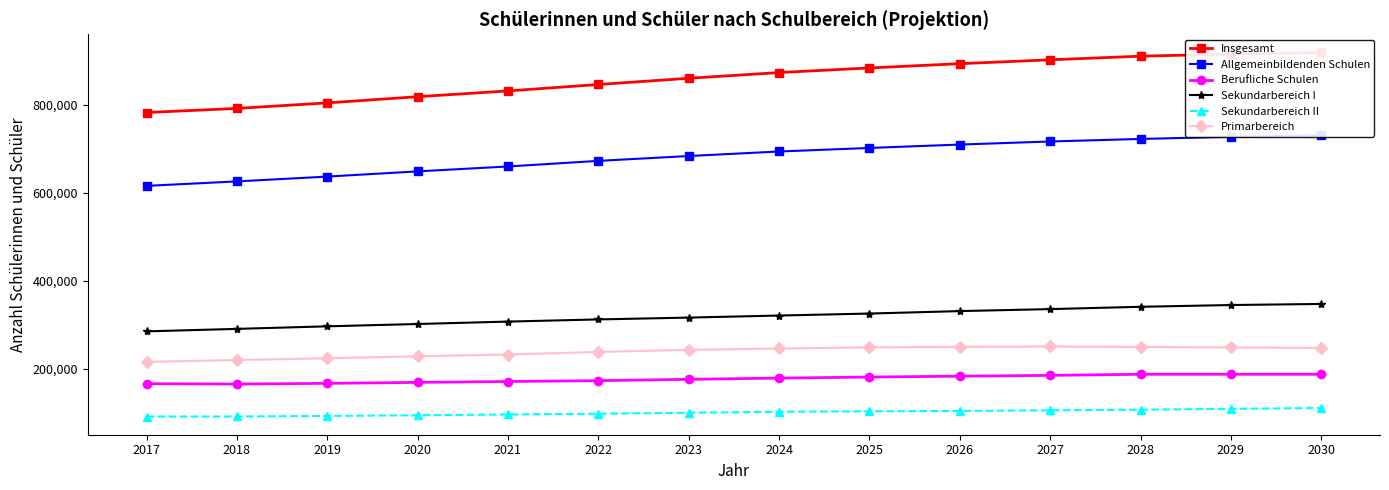

Does the chart display data point markers on the line(s)?

Yes